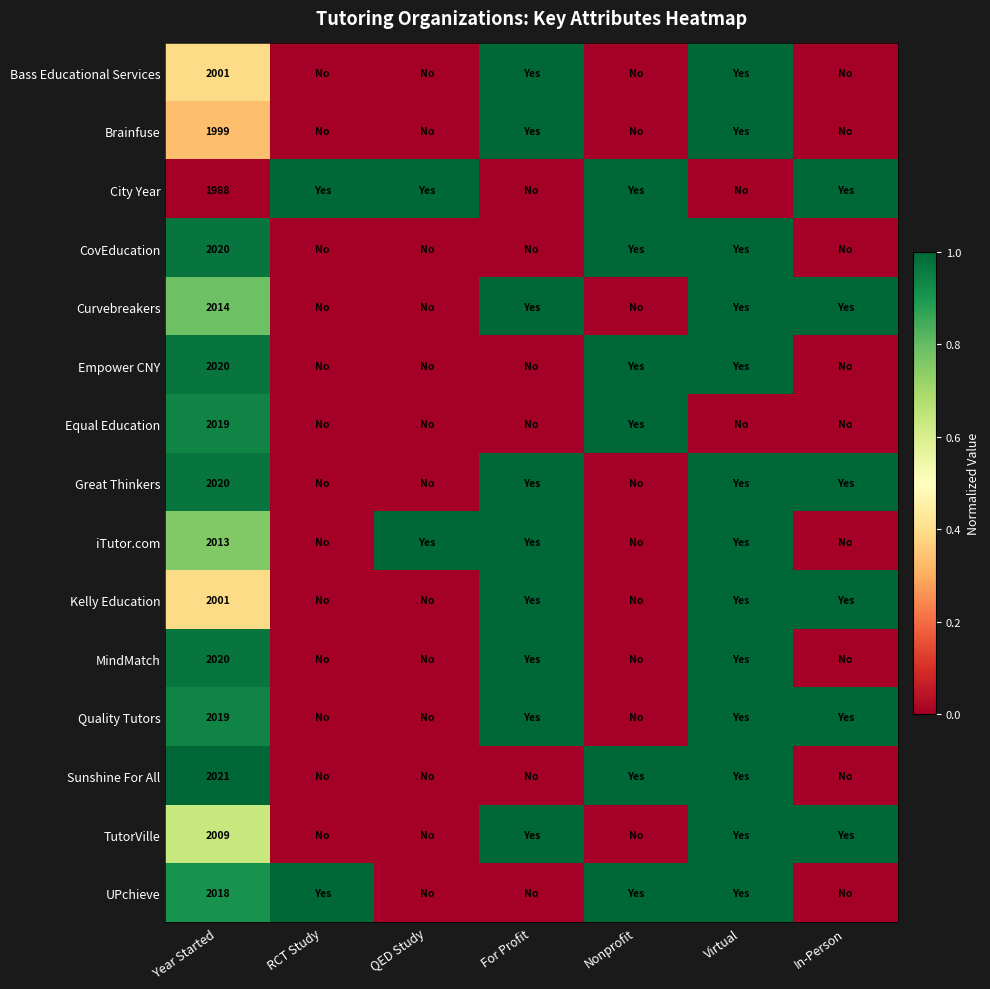

At Nonprofit, list the series in order from smallest to largest.

Bass Educational Services, Brainfuse, Curvebreakers, Great Thinkers, iTutor.com, Kelly Education, MindMatch, Quality Tutors, TutorVille, City Year, CovEducation, Empower CNY, Equal Education, Sunshine For All, UPchieve